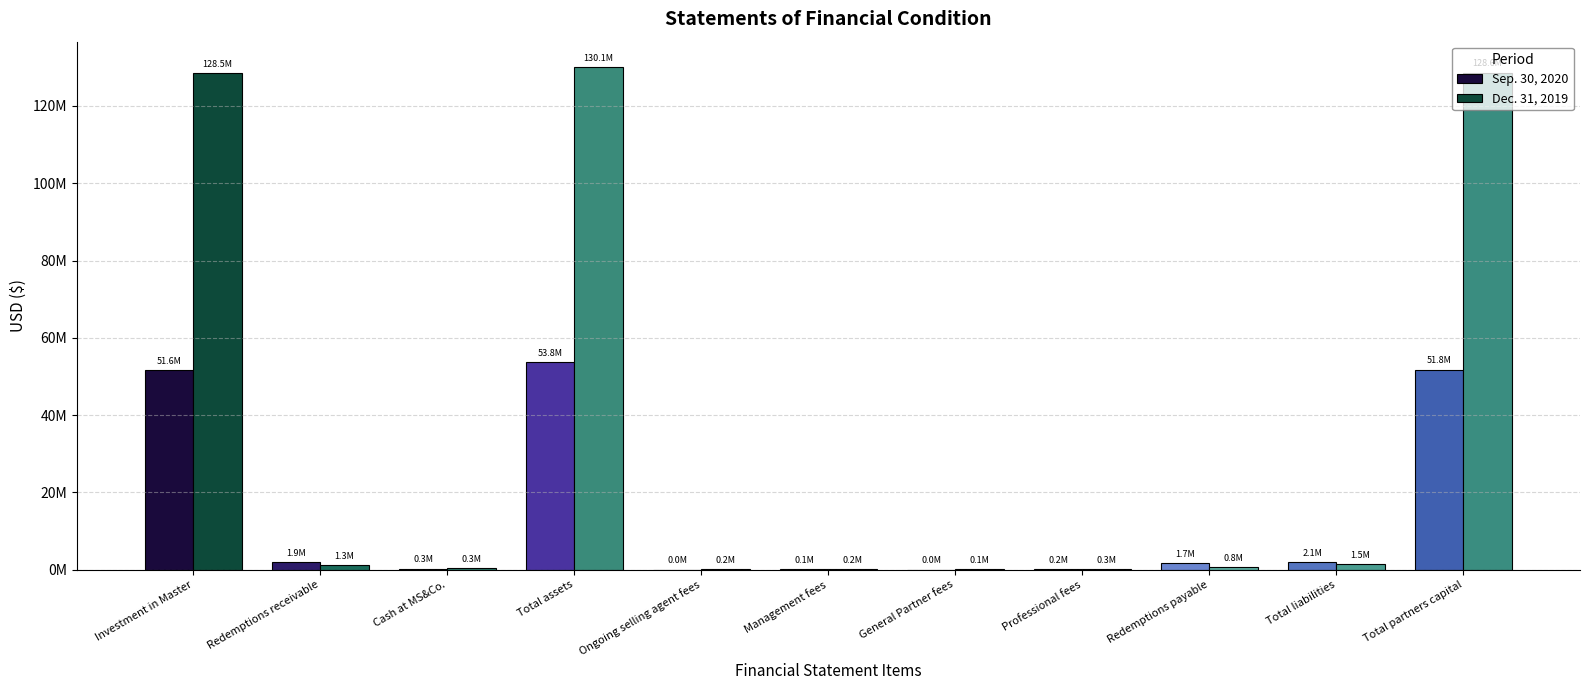

List the series in order of their peak value, highest first.

Dec. 31, 2019, Sep. 30, 2020